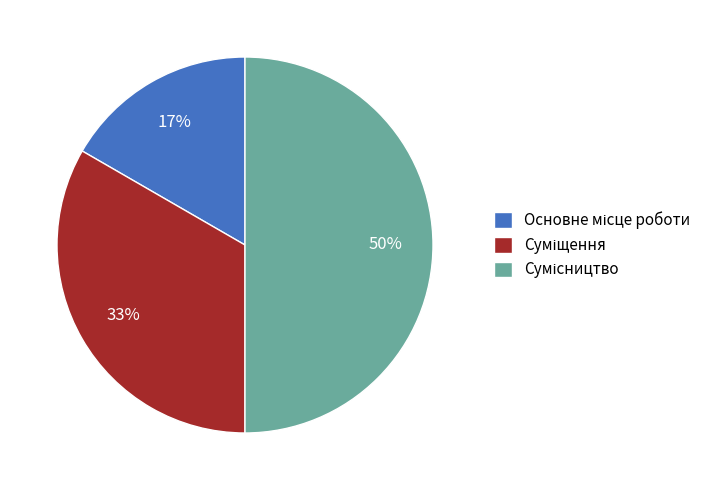

To the nearest percent, what is the difference between the largest and smallest slice percentages?

33%